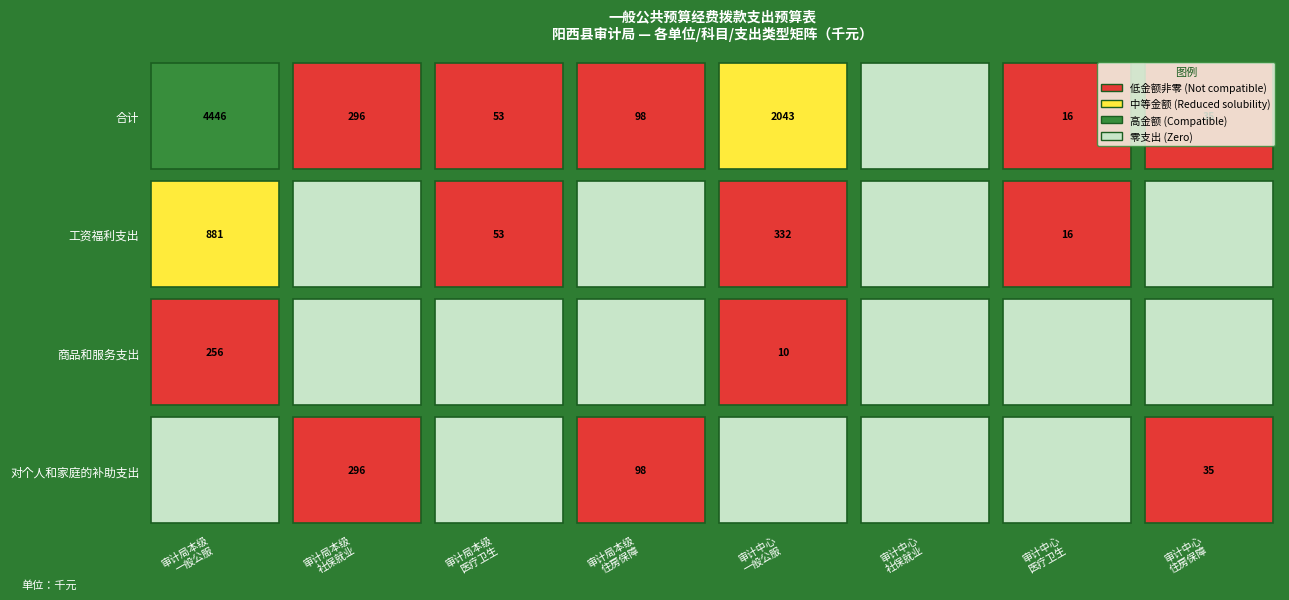

Is the value of 阳西县政府审计中心_住房保障支出 at 3 greater than the value of 阳西县政府审计中心_一般公共服务支出 at 0?

No